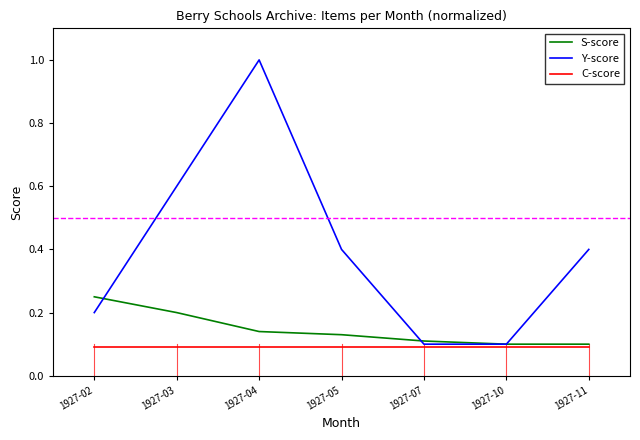

True or false: Y-score and C-score cross at least once.

False